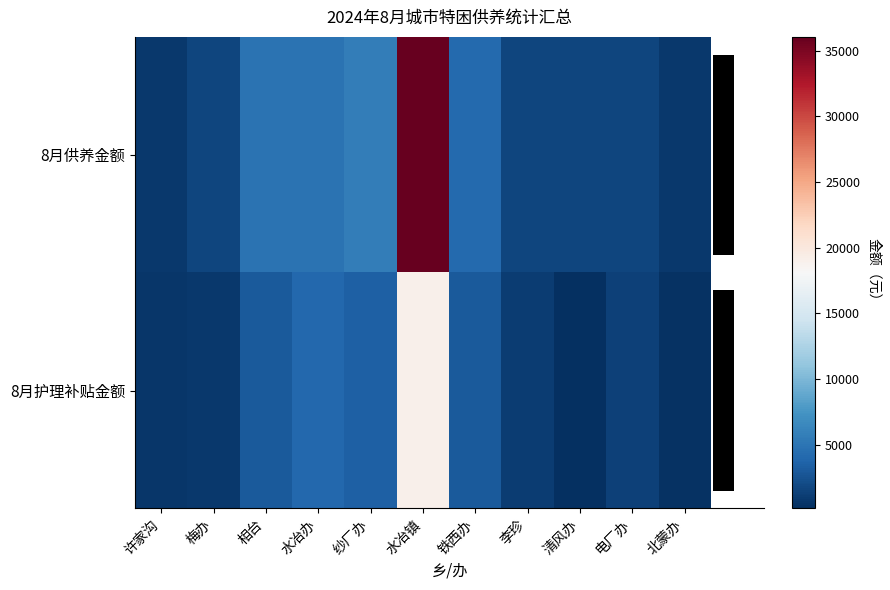

Between 相台 and 纱厂办, which series saw the biggest shift?

8月供养金额